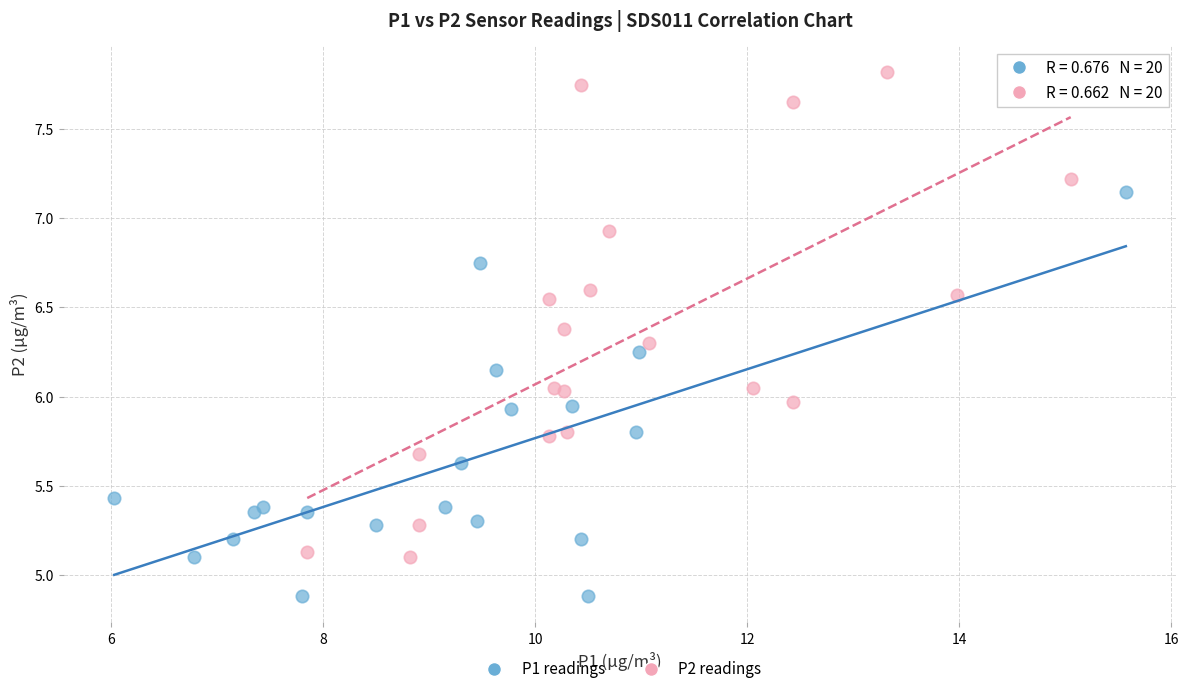

Which series reaches the minimum Y coordinate?

P1 readings